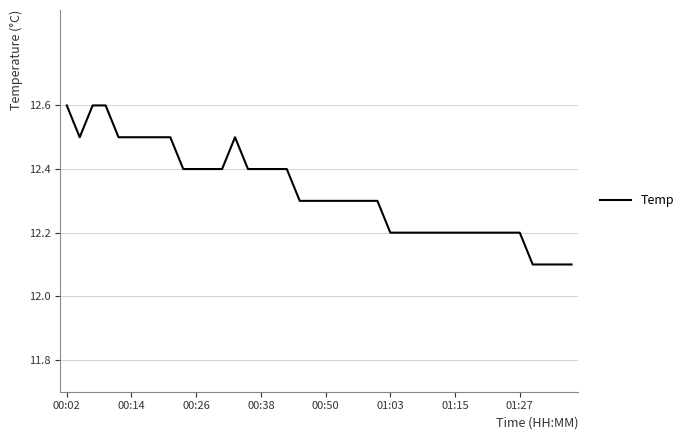

What is the smallest value displayed?

12.1